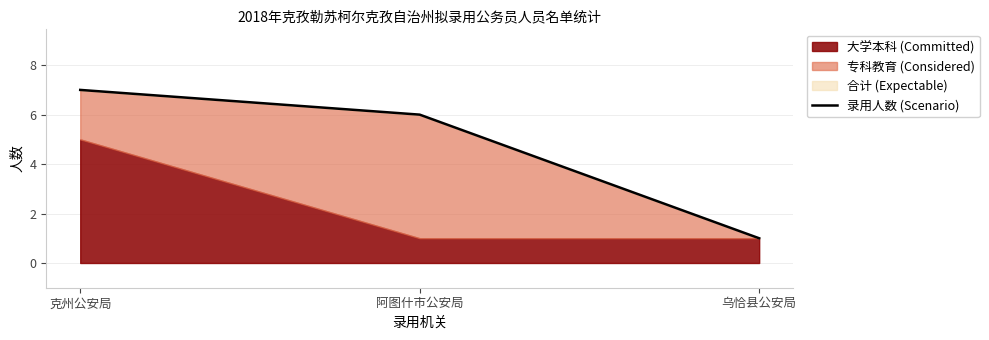

What is the average value?

5